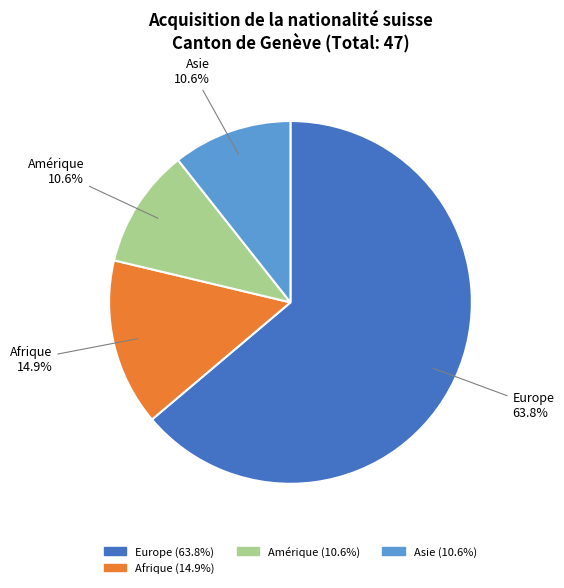

Is there any slice that represents more than half of the pie?

Yes